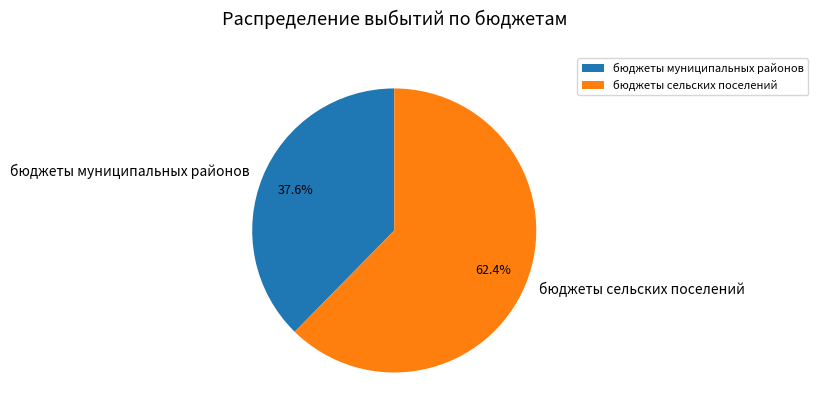

To the nearest percent, what is the difference between the бюджеты муниципальных районов and бюджеты сельских поселений slice percentages?

25%